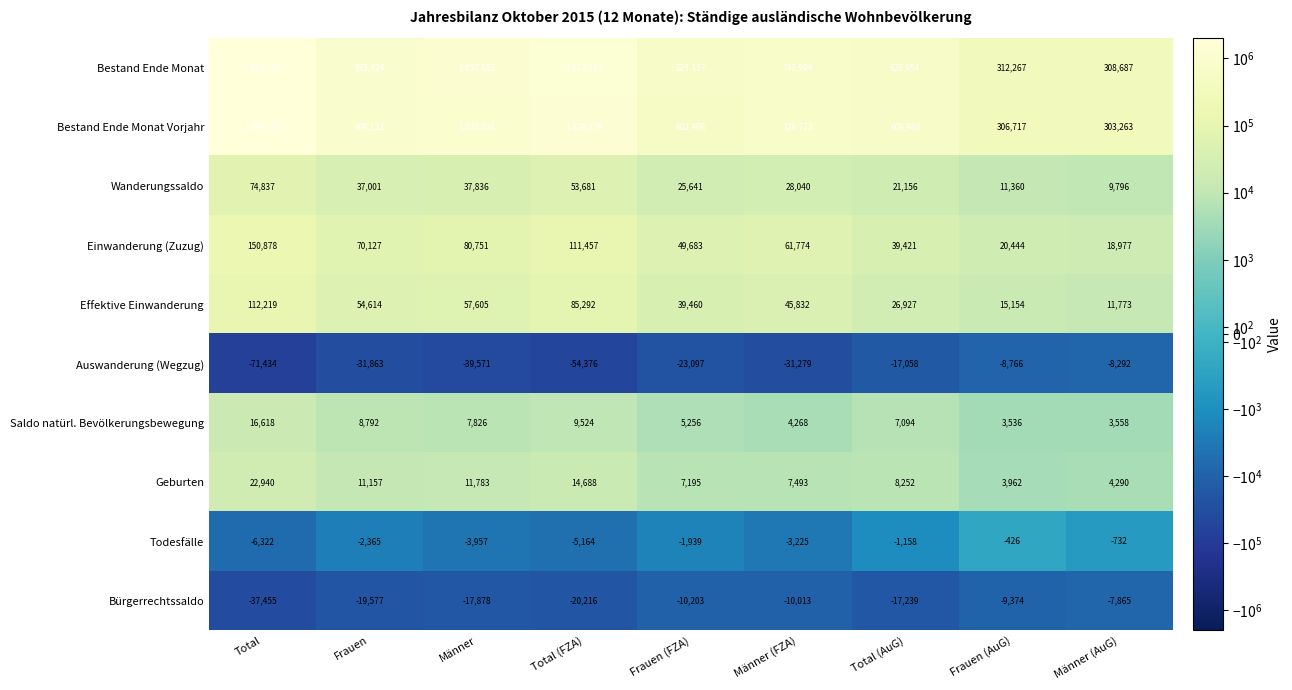

What is the total value across all series at Männer (FZA)?

1578657